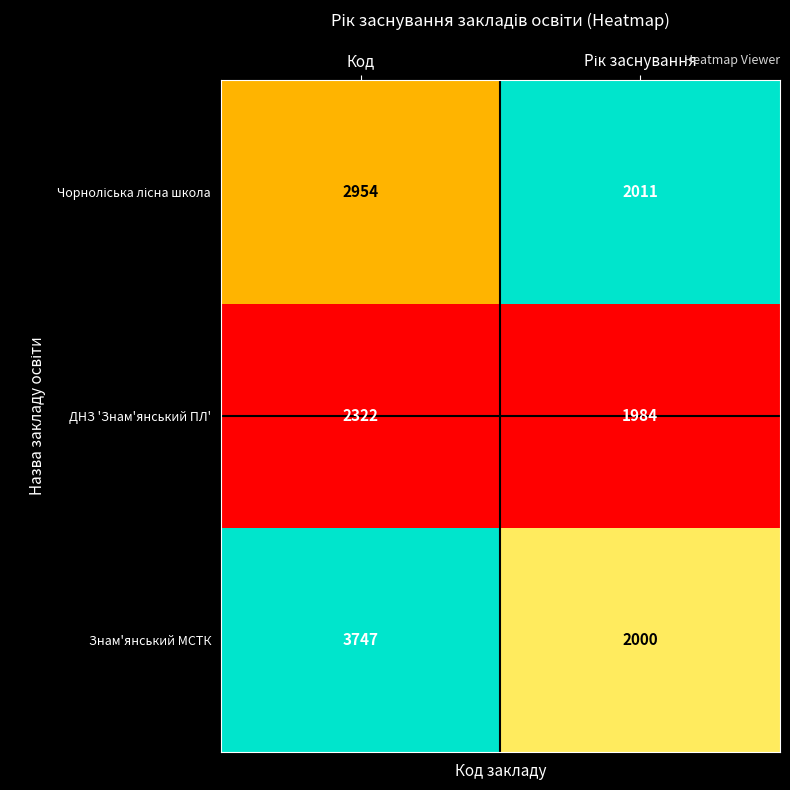

The ДНЗ 'Знам'янський ПЛ' series shows 2322 at Код. True or false?

True